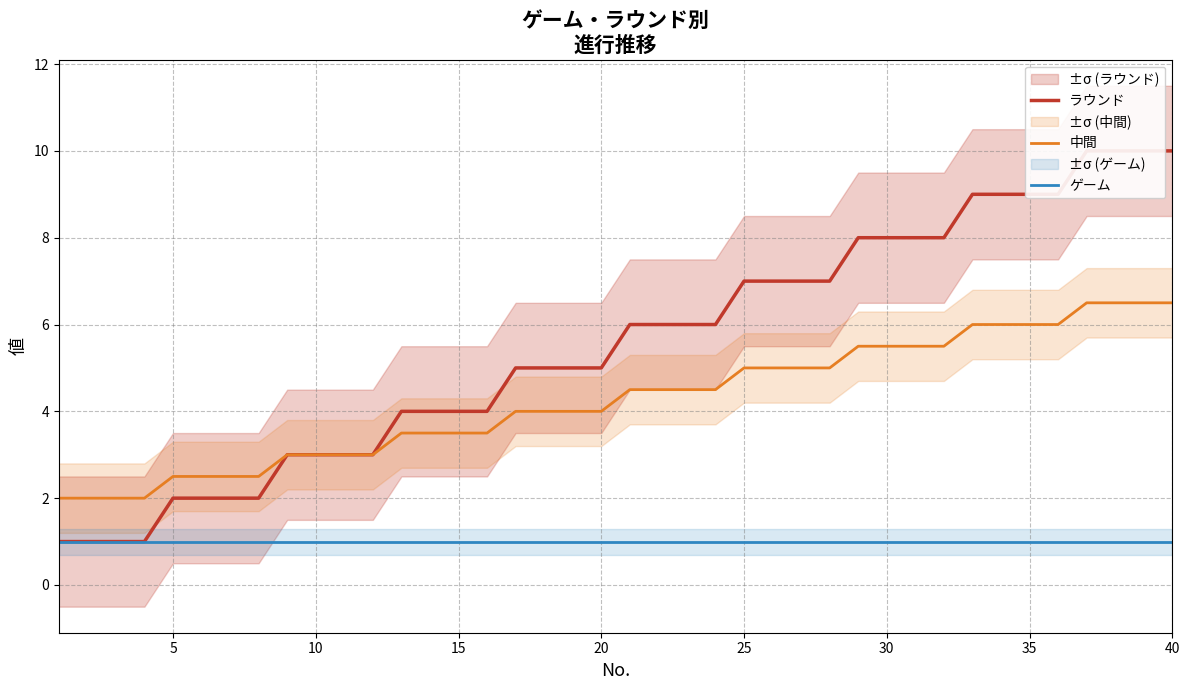

True or false: ゲーム has a value of 1.6 at 5.

False